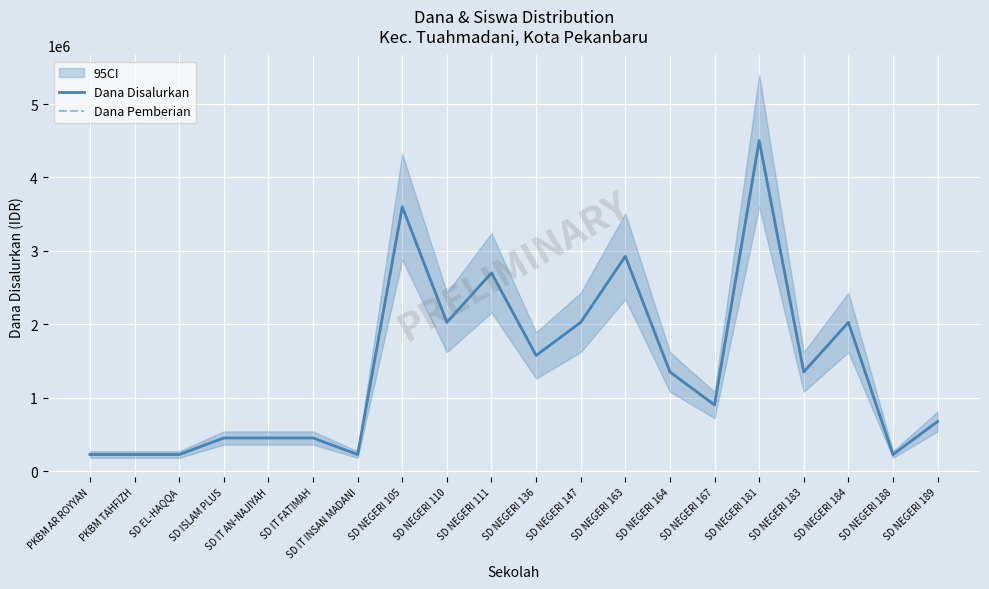

How many interior local peaks does the Dana Pemberian series have?

5